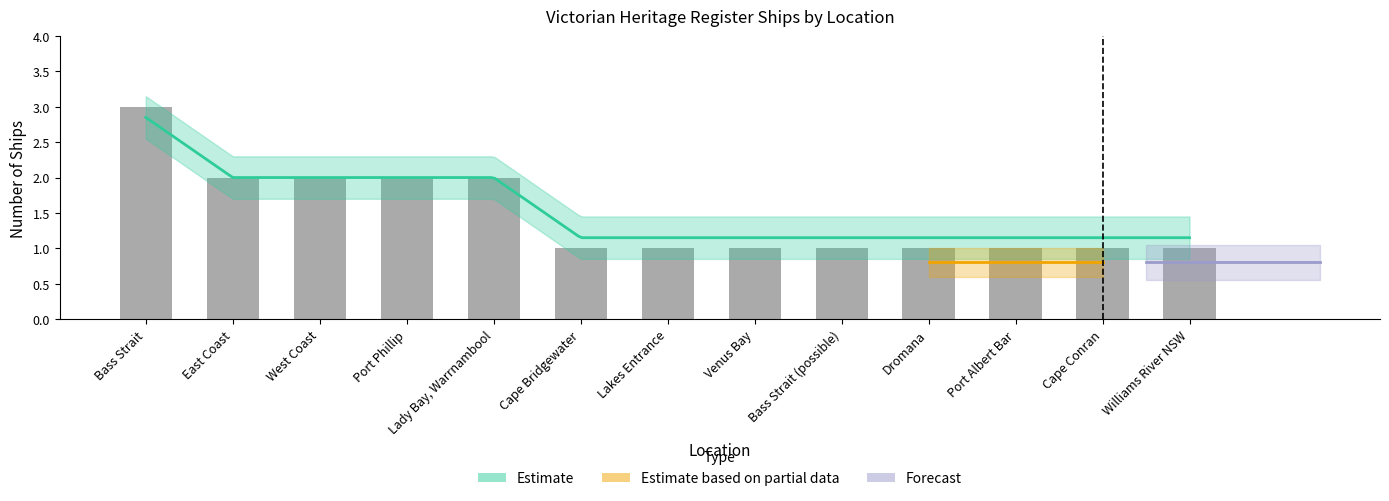

Rank the categories by value from lowest to highest.

Cape Bridgewater, Lakes Entrance, Venus Bay, Bass Strait (possible), Dromana, Port Albert Bar, Cape Conran, Williams River NSW, East Coast, West Coast, Port Phillip, Lady Bay, Warrnambool, Bass Strait